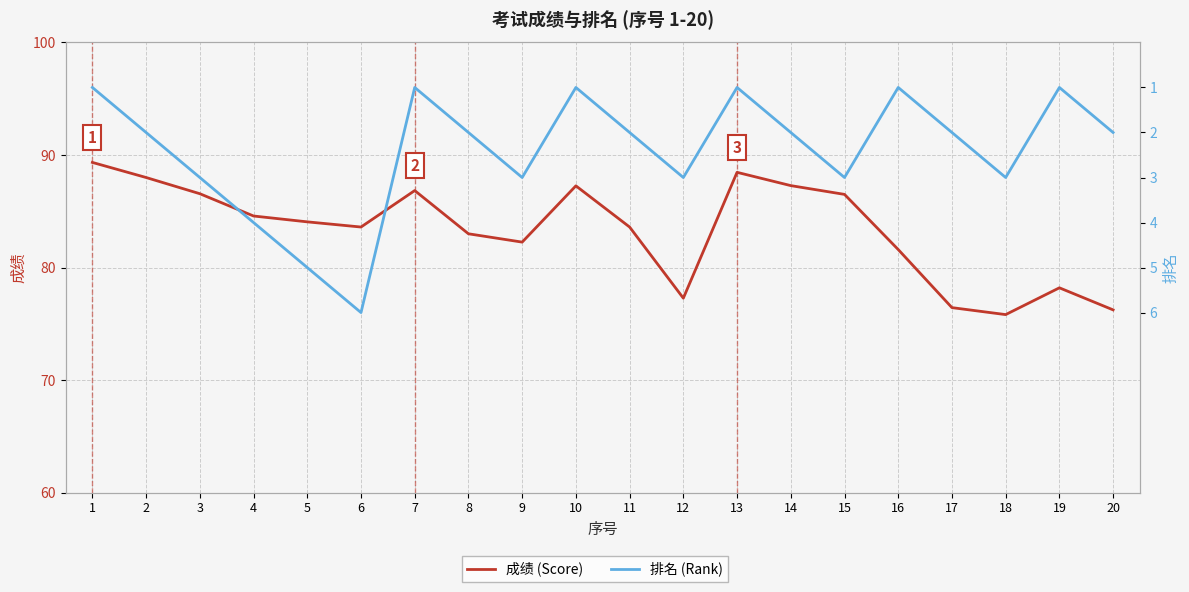

True or false: 成绩 (Score) and 排名 (Rank) intersect in this chart.

False